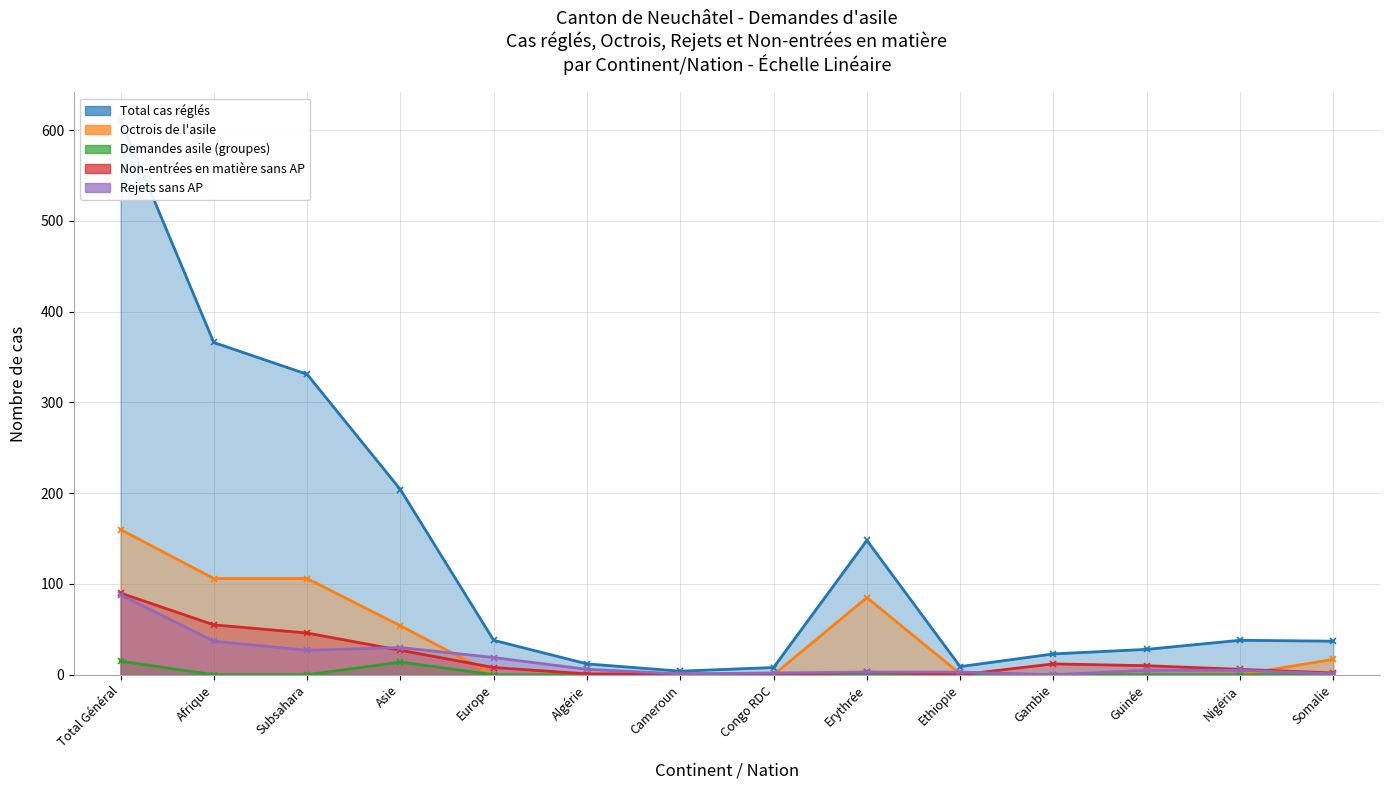

Which series ends up on top after the final intersection of Non-entrées en matière sans AP and Octrois de l'asile?

Octrois de l'asile